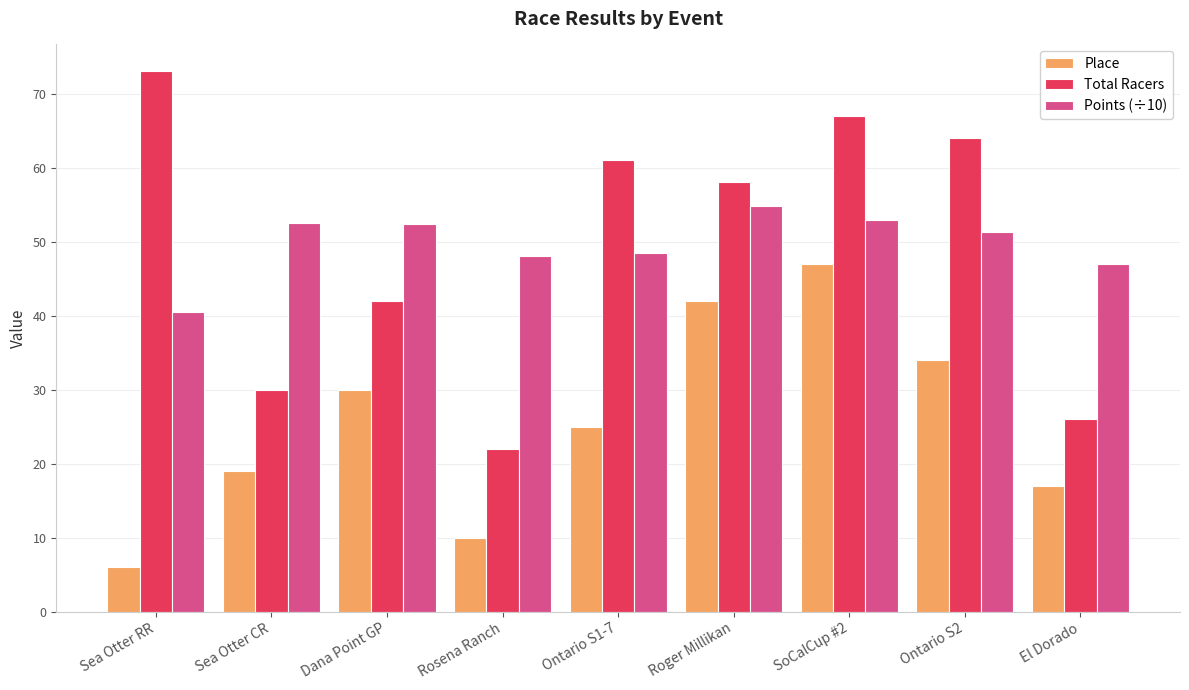

What is the label of the 2nd bar from the left?

Sea Otter CR